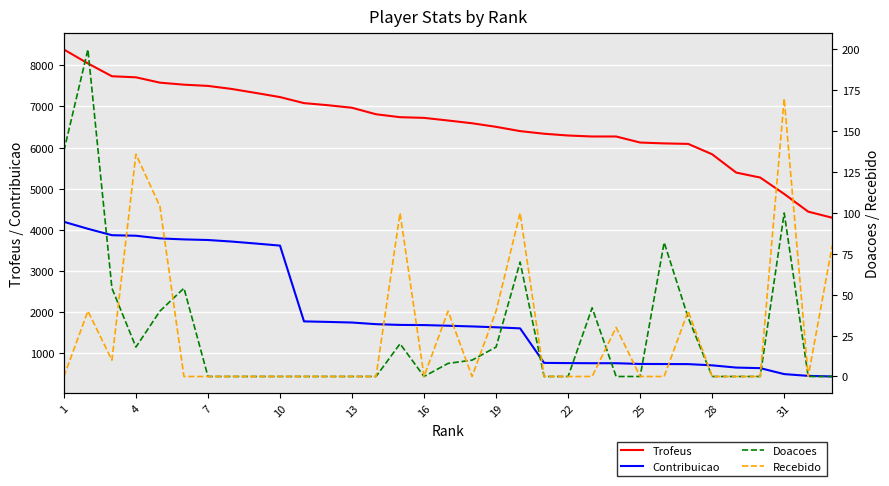

What is the maximum value for Trofeus?

8386